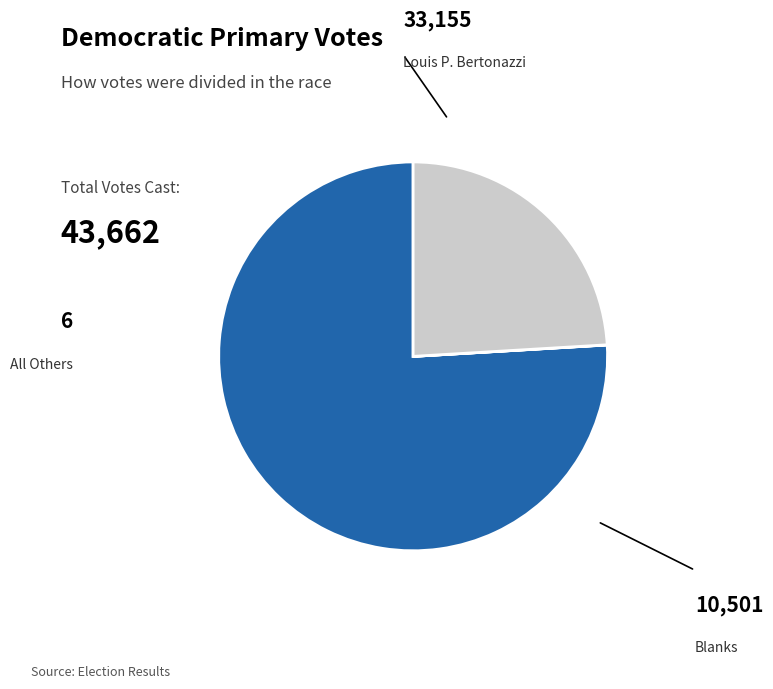

Which has a higher value, Blanks or Louis P. Bertonazzi?

Louis P. Bertonazzi